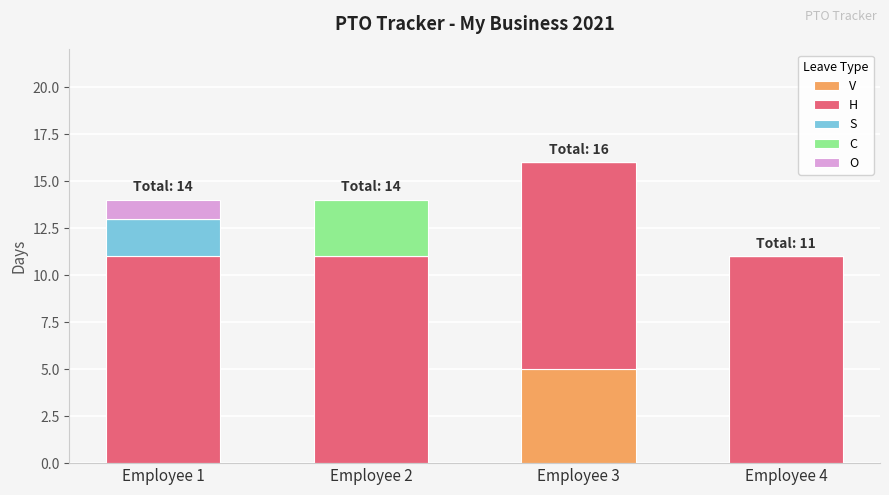

What is the sum of all V values?

5